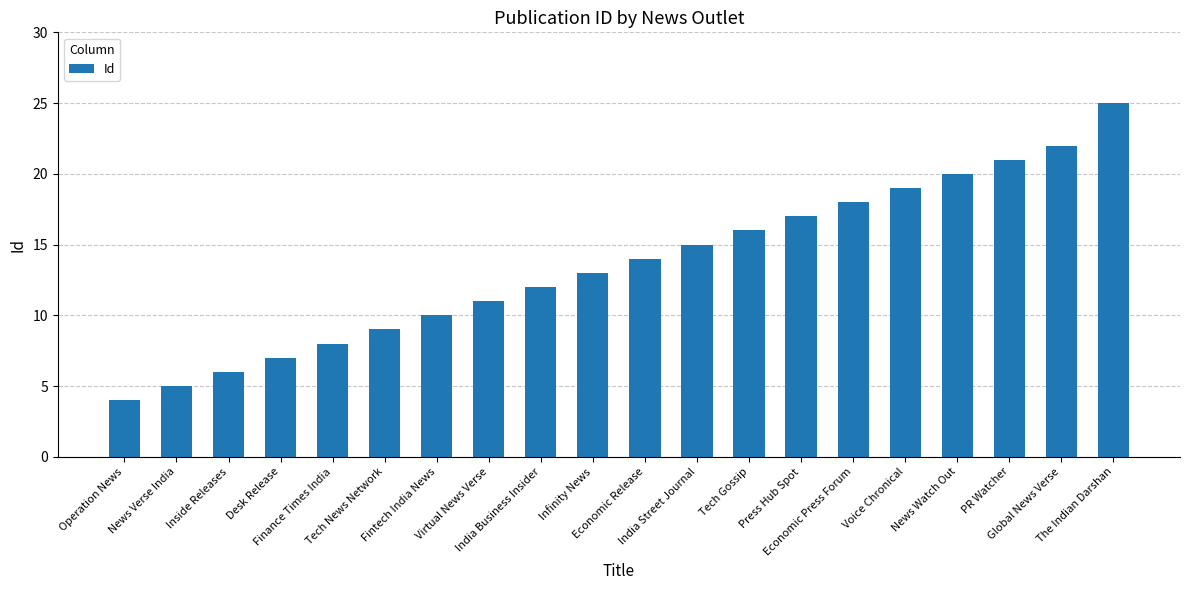

What is the difference between the maximum and second lowest values?

20